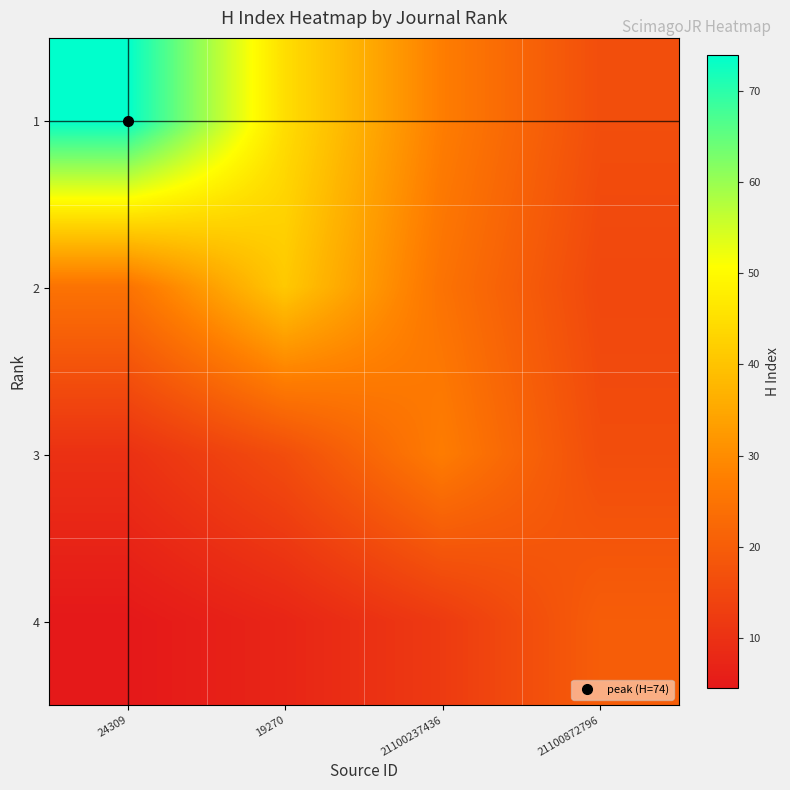

Which has a higher value, 24309 or 21100237436?

24309